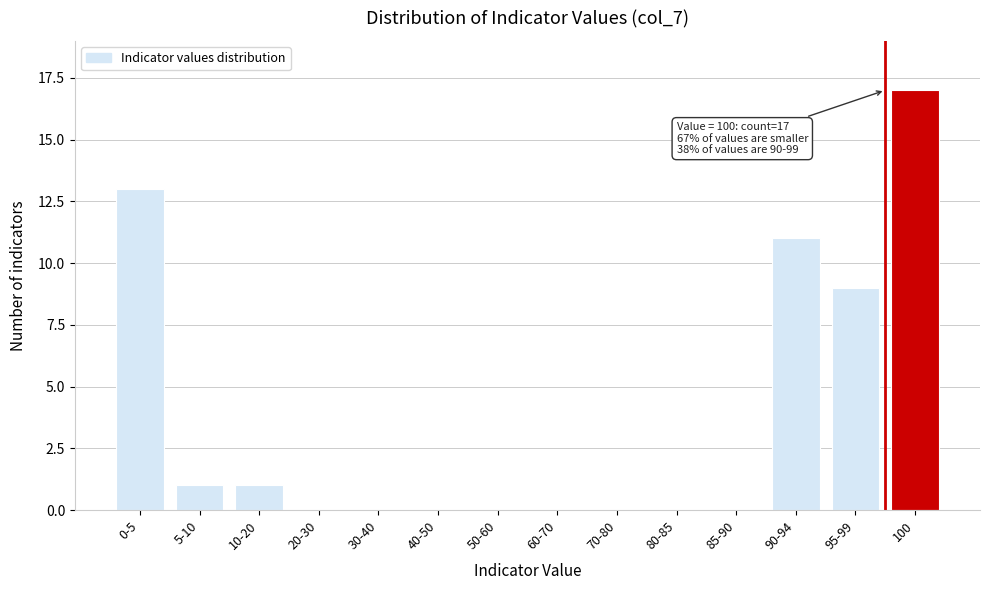

Reading left to right, what are all the values shown in this chart?

0-5=13	5-10=1	10-20=1	20-30=0	30-40=0	40-50=0	50-60=0	60-70=0	70-80=0	80-85=0	85-90=0	90-94=11	95-99=9	100=17